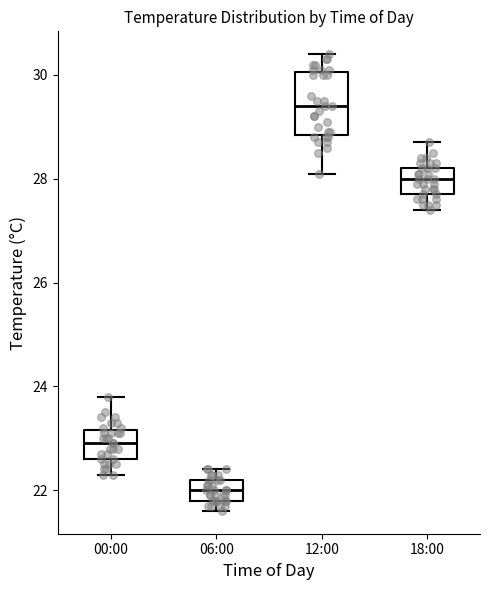

Which box is the tallest, from its lower edge to its upper edge?

12:00